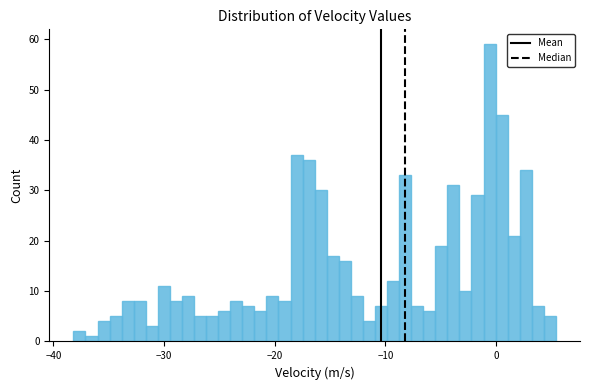

Read against the x-axis, roughly where is the centre of the tallest bar?

-1